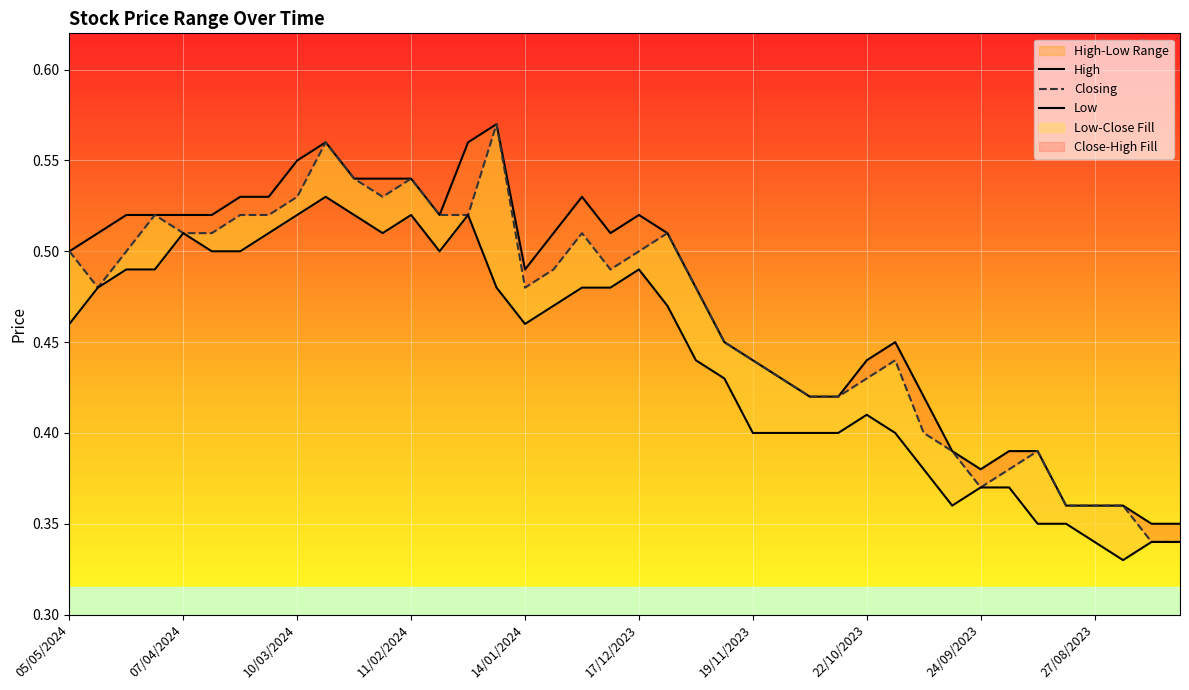

How many lines are shown in the chart?

3